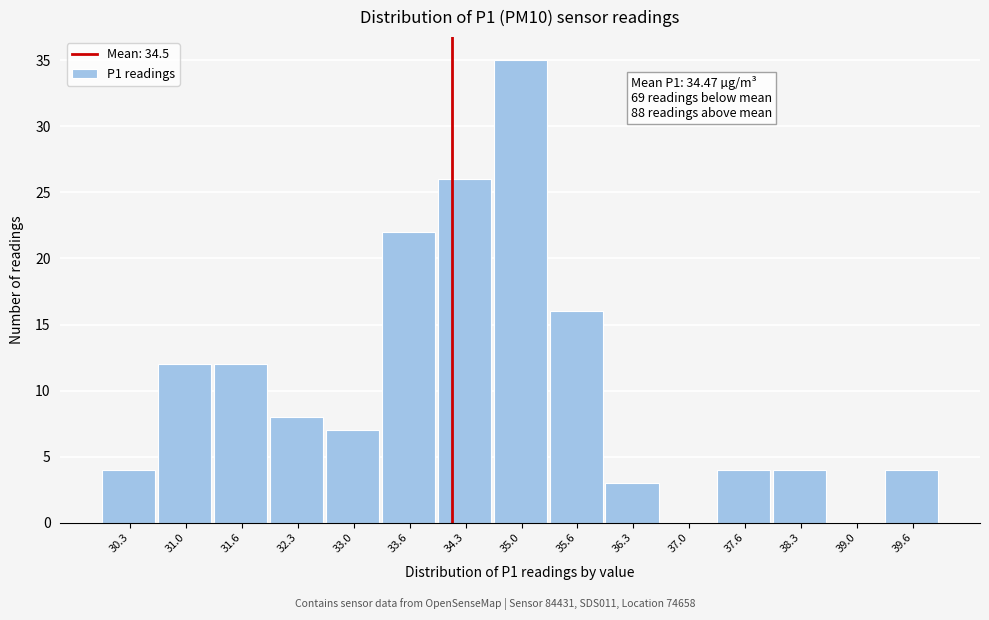

What is the greatest value displayed?

35